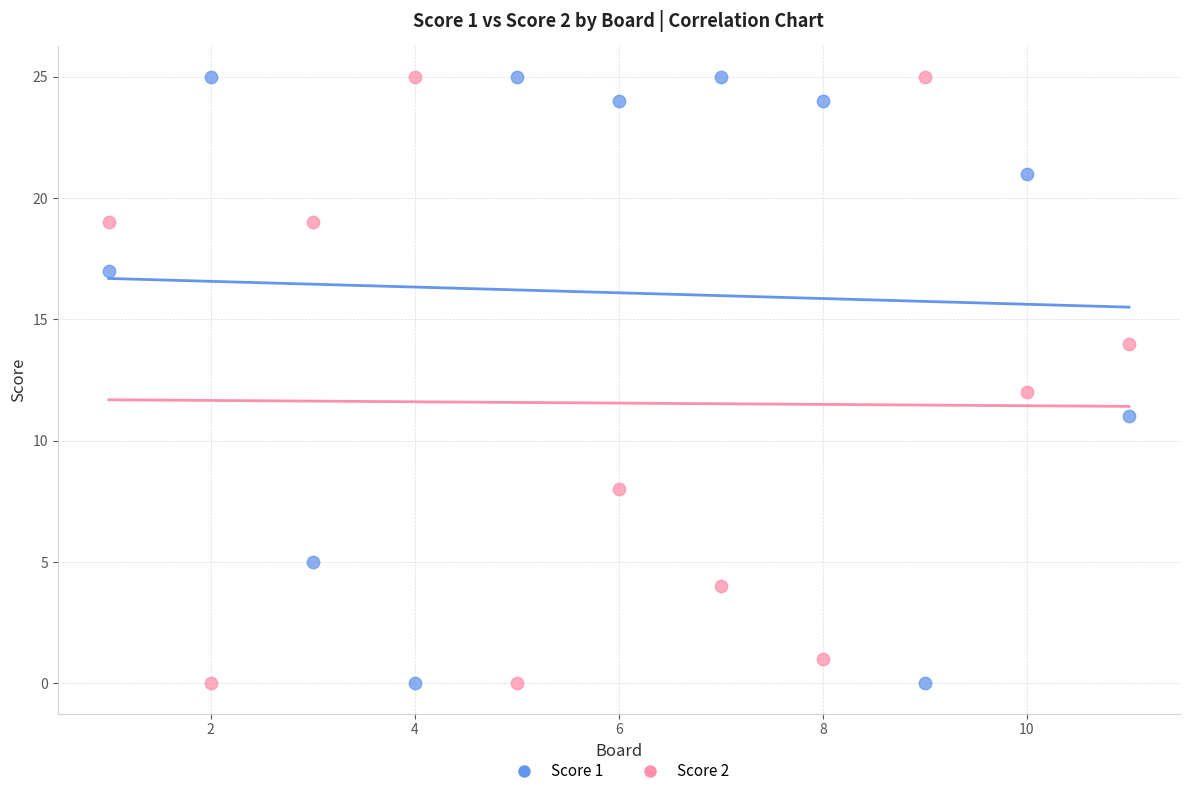

What are all the series names shown in the legend?

Score 1, Score 2